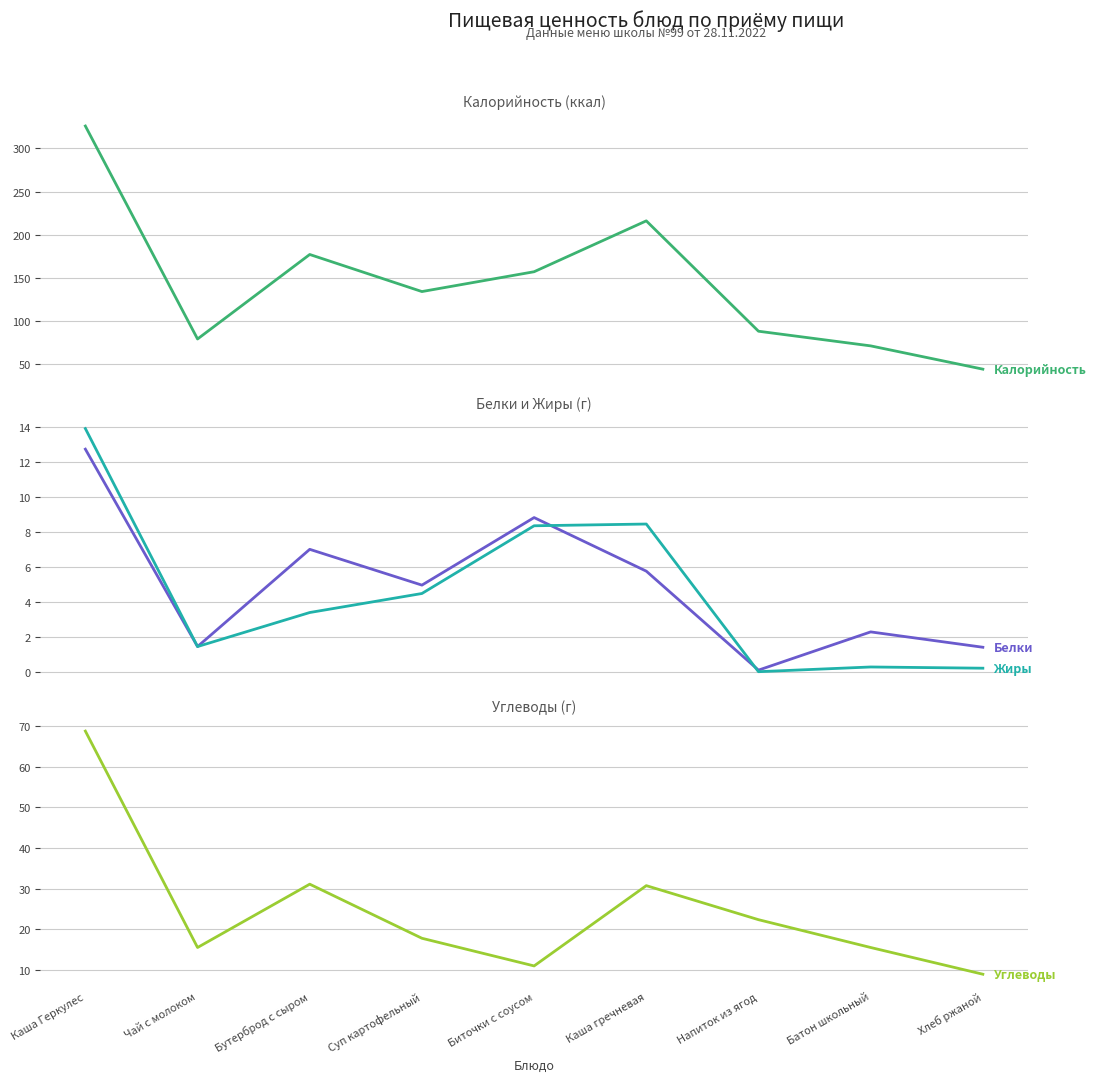

True or false: Углеводы and Белки intersect in this chart.

False